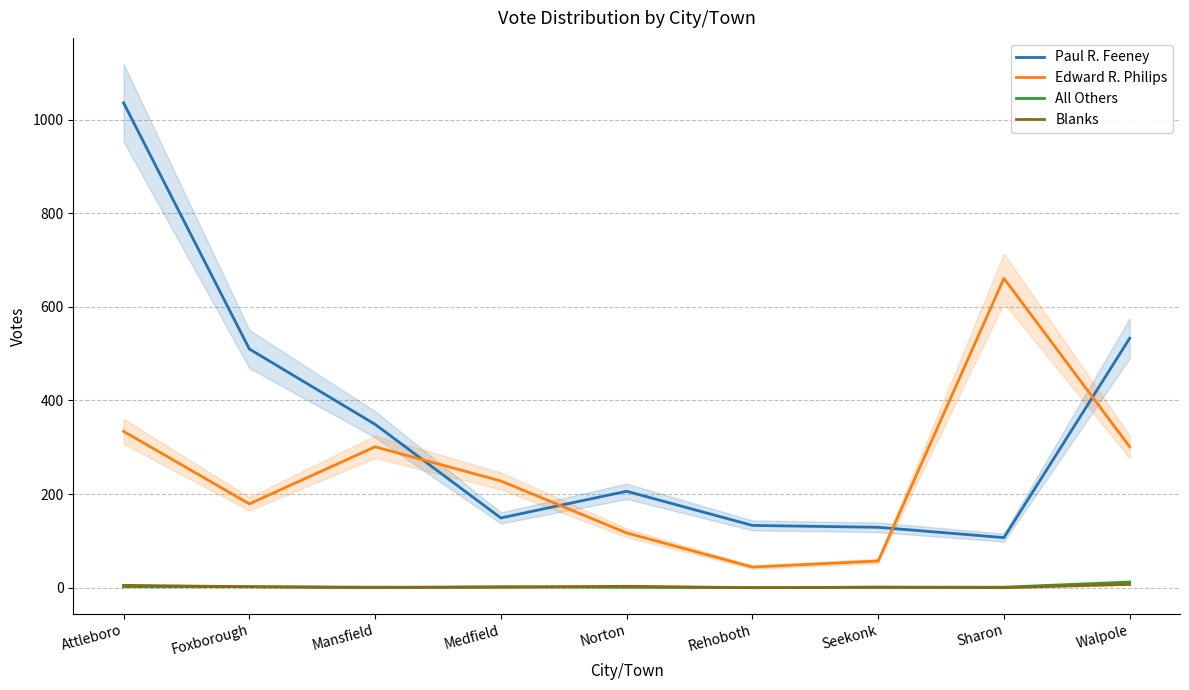

At which label does Paul R. Feeney first exceed 206?

Attleboro